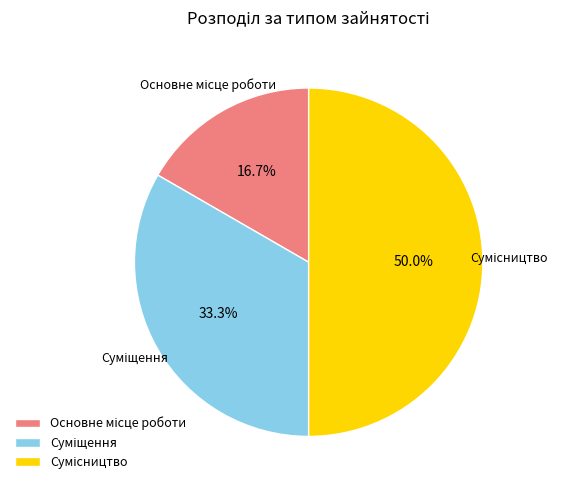

Which slice is the largest?

Сумісництво